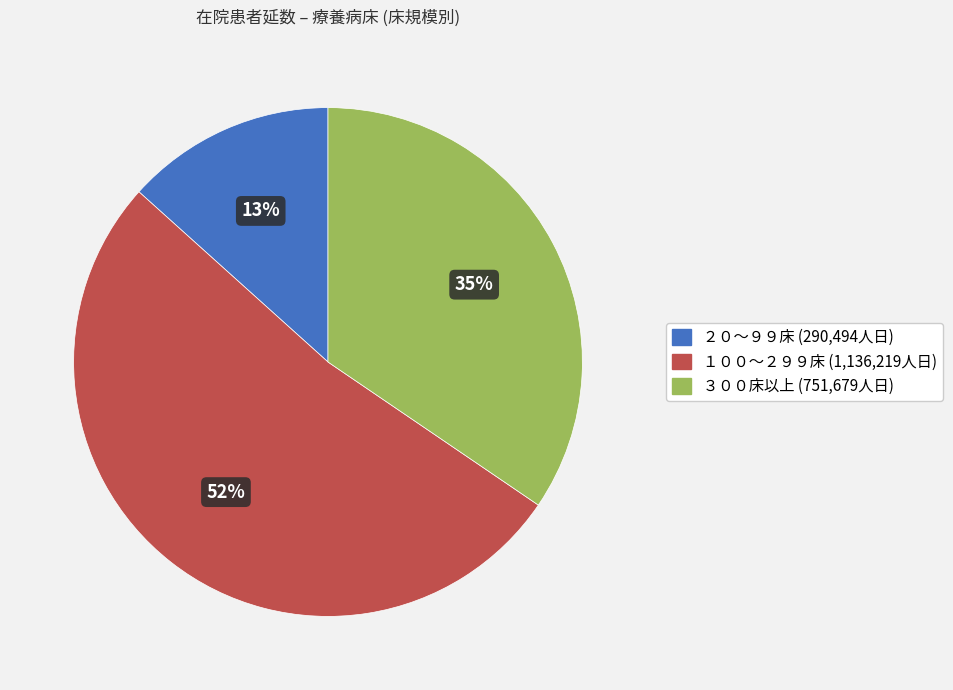

Is there any slice that represents more than half of the pie?

Yes